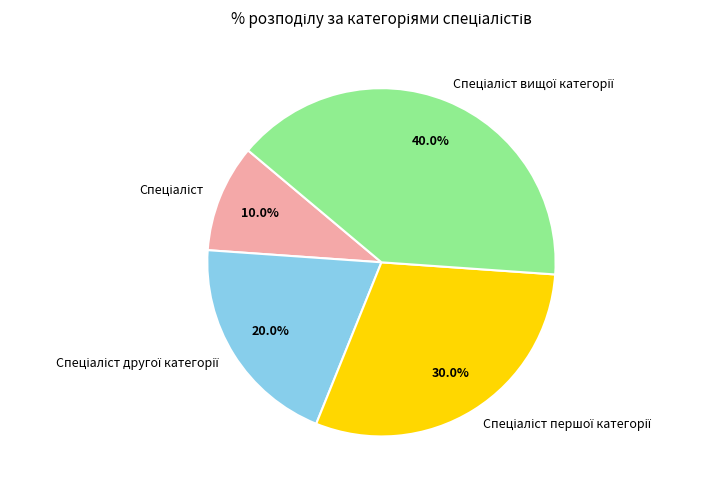

Is there a majority slice in this chart?

No